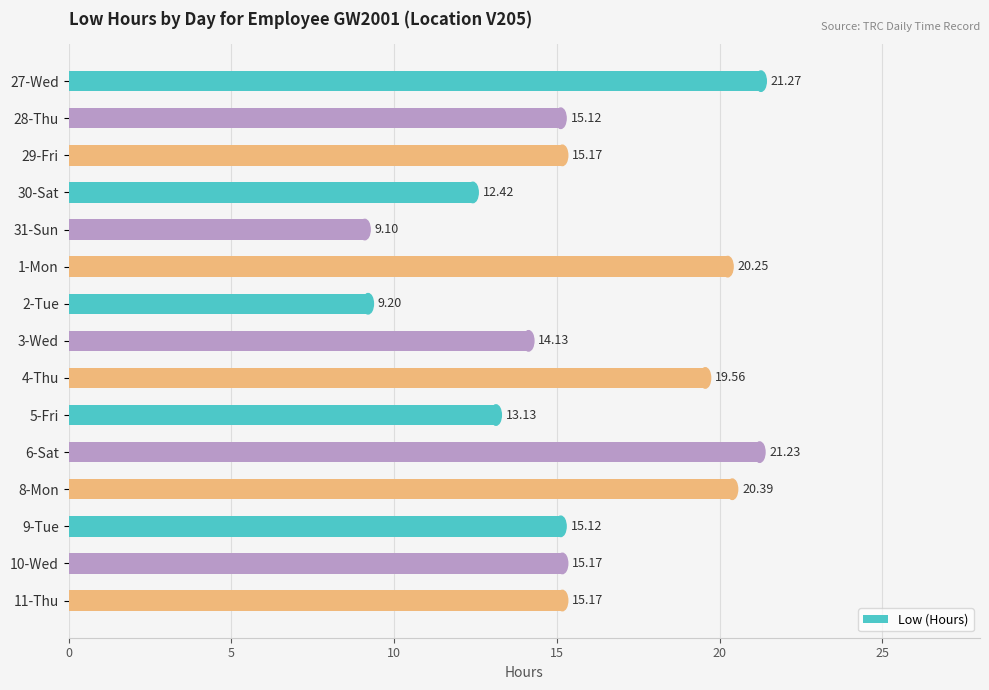

What is the difference between the second highest and minimum values?

12.1